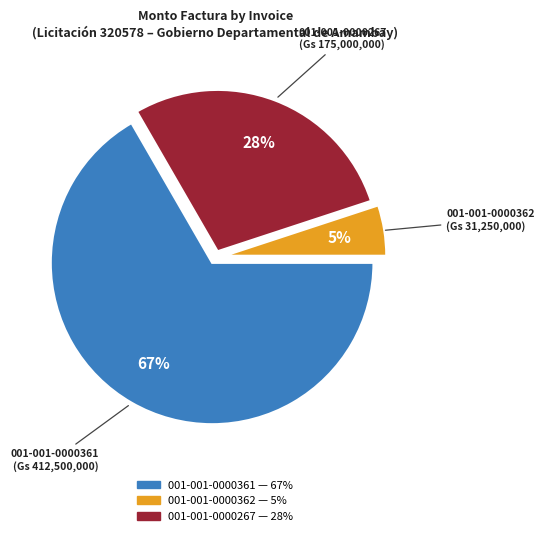

Combined, do 001-001-0000362 and 001-001-0000361 account for over 50%?

Yes